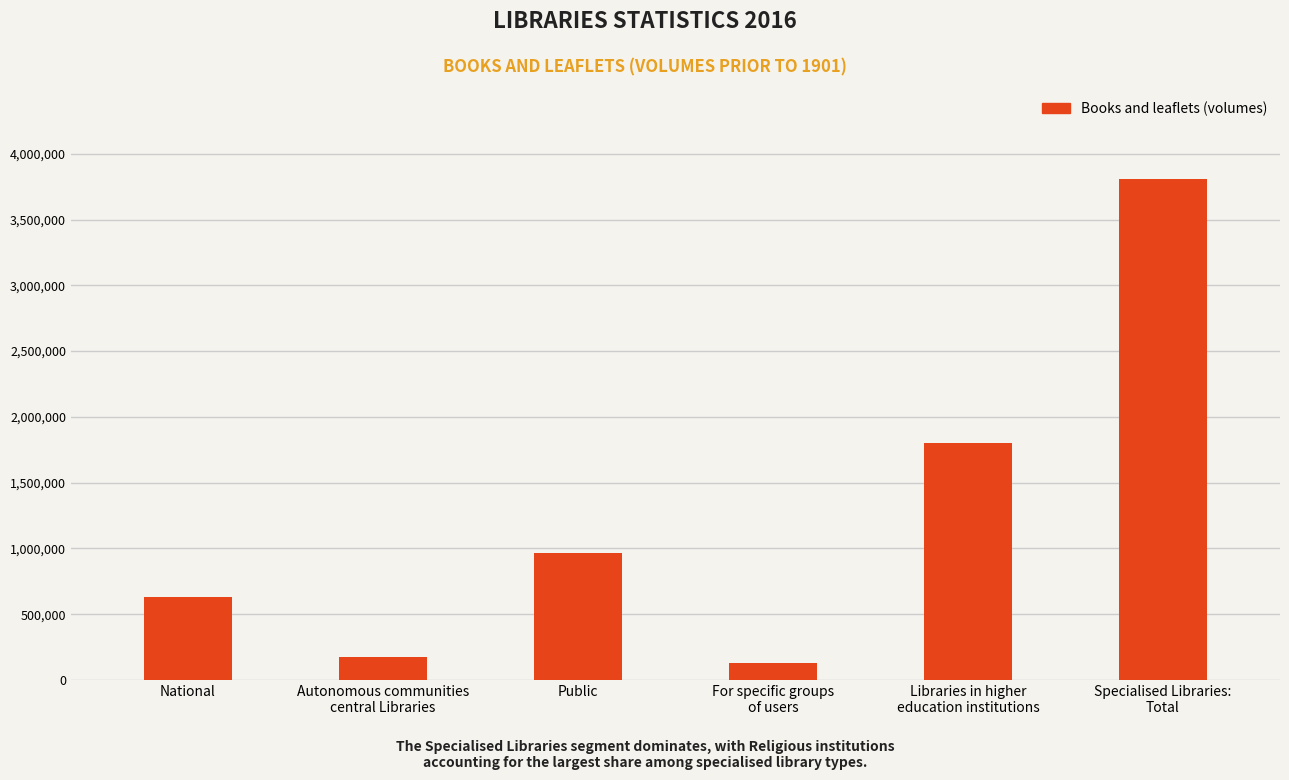

What value does the data have at For specific groups
of users, to the nearest 100?

132300